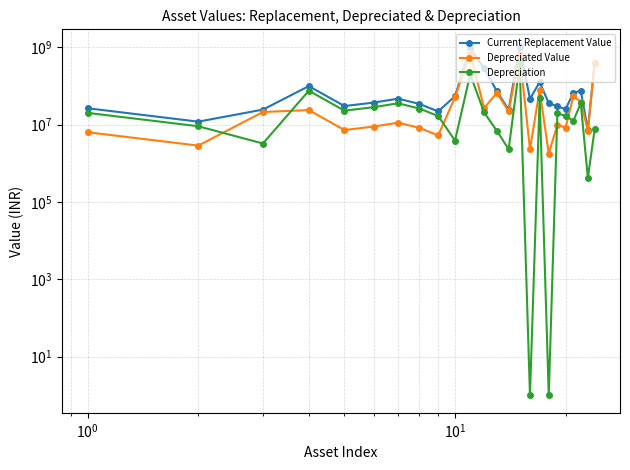

Rank the series by their average value, from lowest to highest.

Depreciation, Depreciated Value, Current Replacement Value